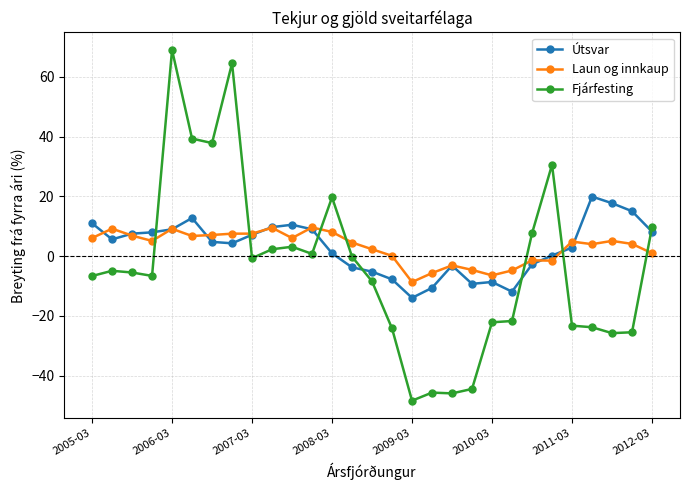

In Fjárfesting, how many points are lower than both neighbors (excluding endpoints)?

7